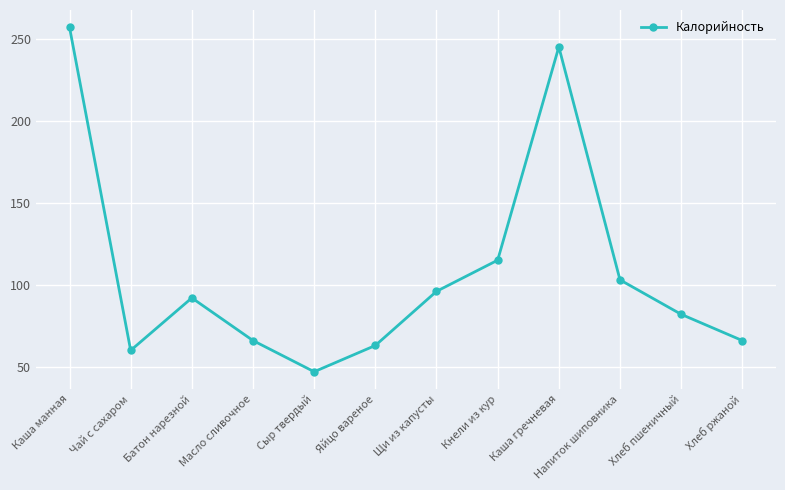

What is the difference between the second highest and second lowest values?

185